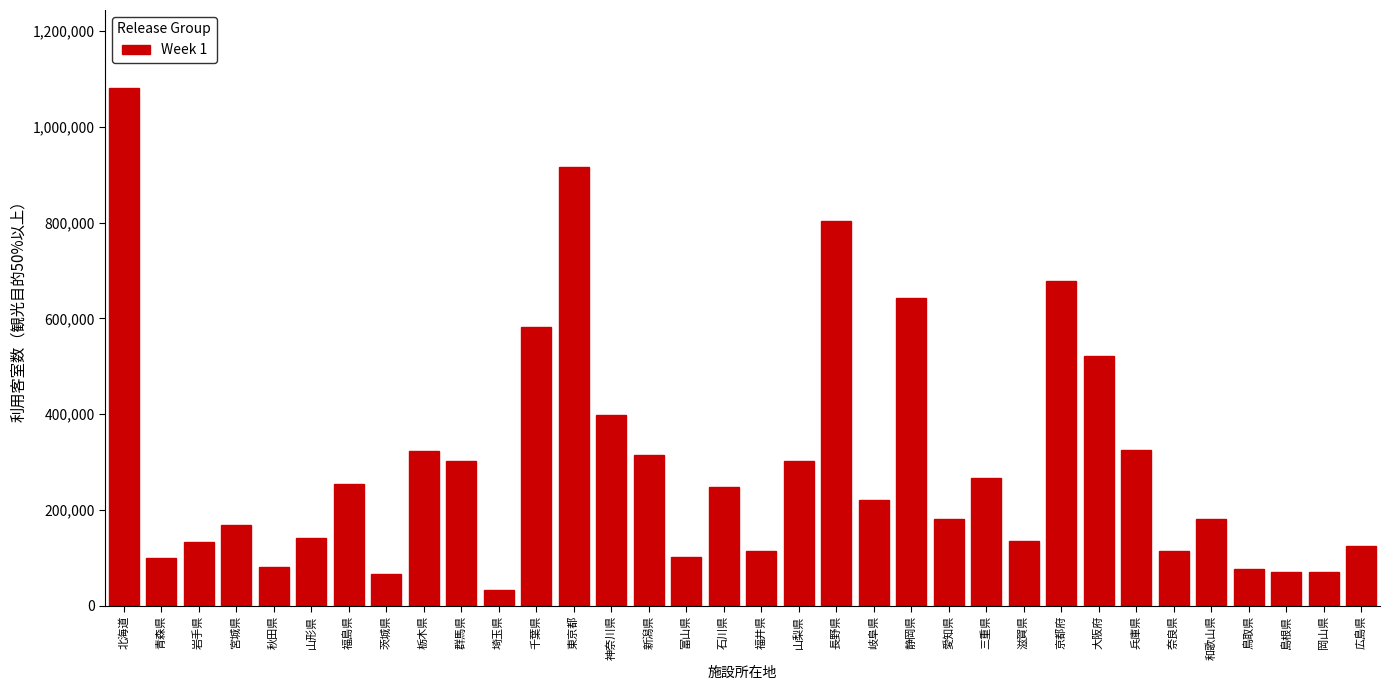

What is the difference between the maximum and second lowest values?

1016870